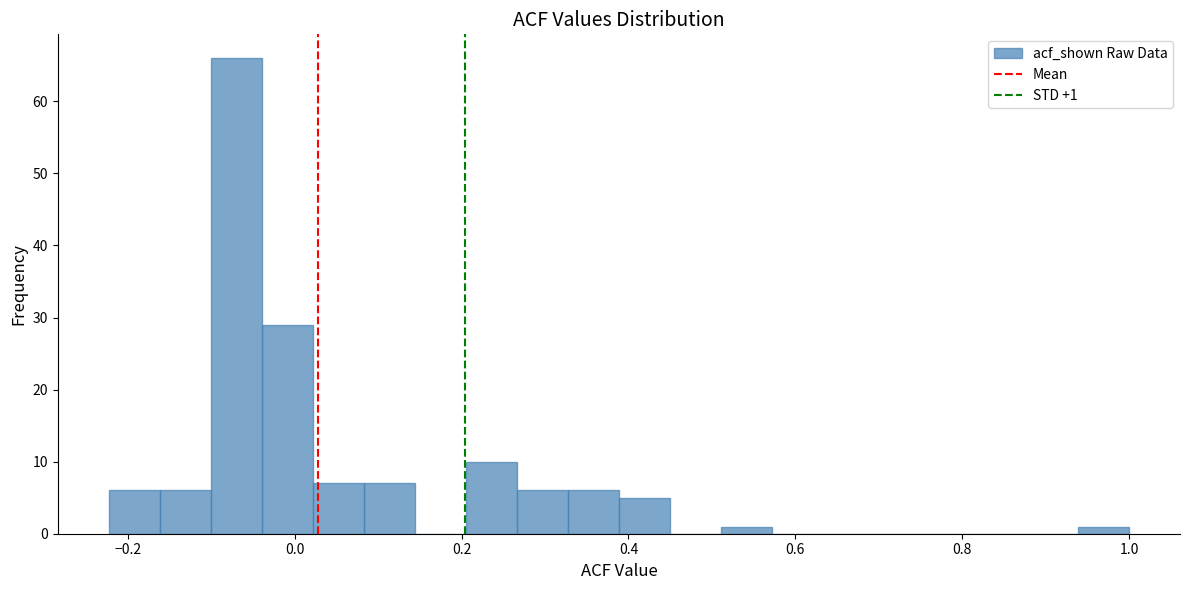

Around what value on the x-axis is the tallest bar? Give the approximate position of its centre, as read against the axis.

-0.08